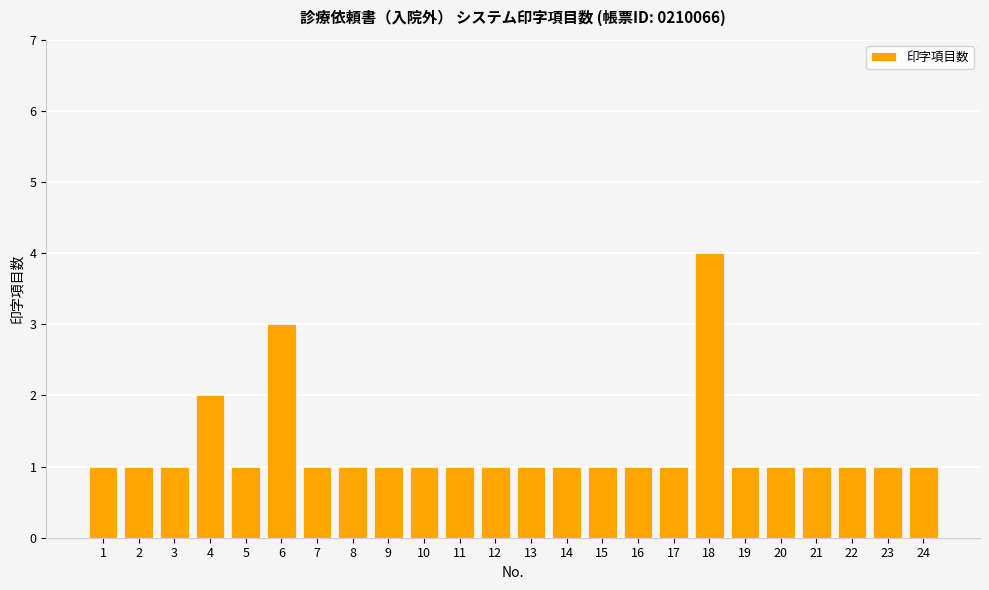

What is the ratio of the value at 23 to the value at 7?

1.0